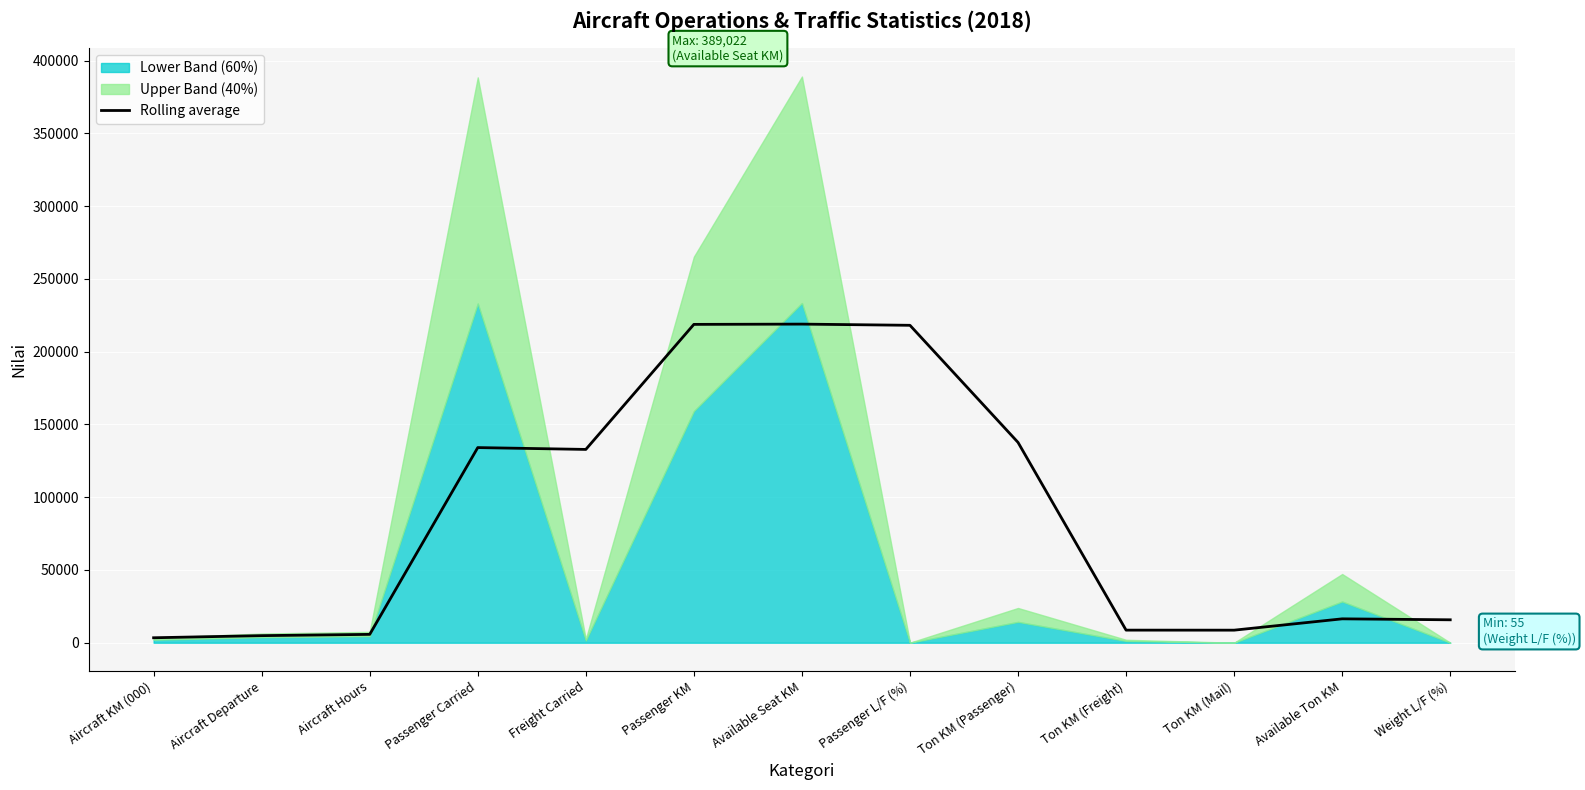

How many values are below 16414?

6